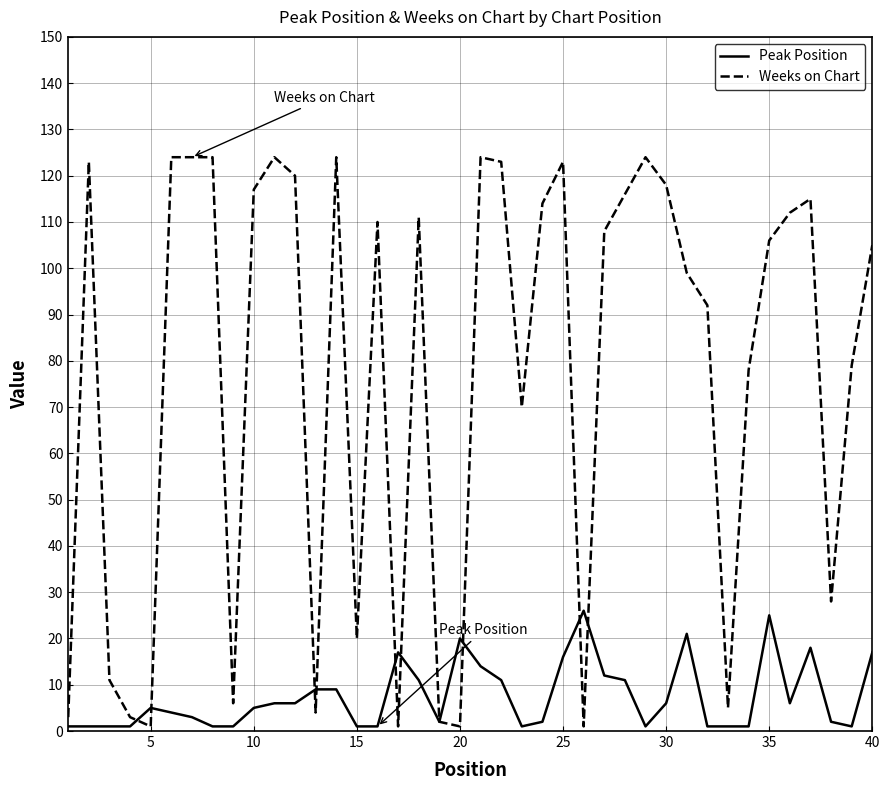

What is the greatest value displayed?

124